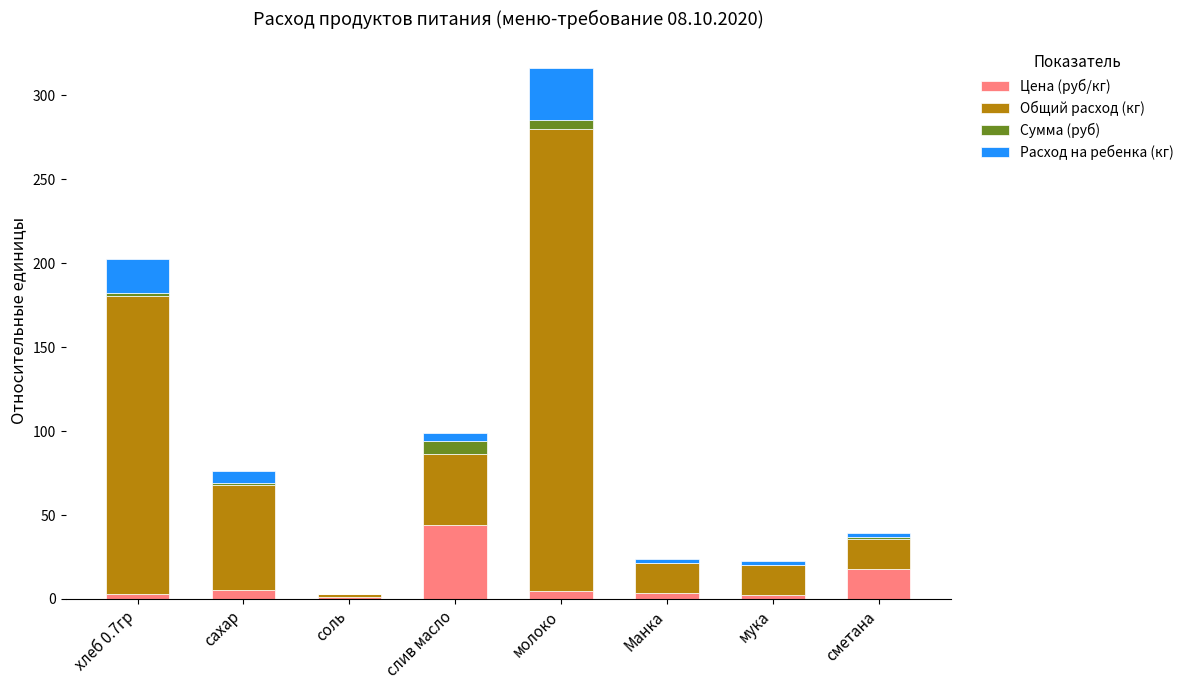

Which category has the highest value in the Цена (руб/кг) series?

слив масло